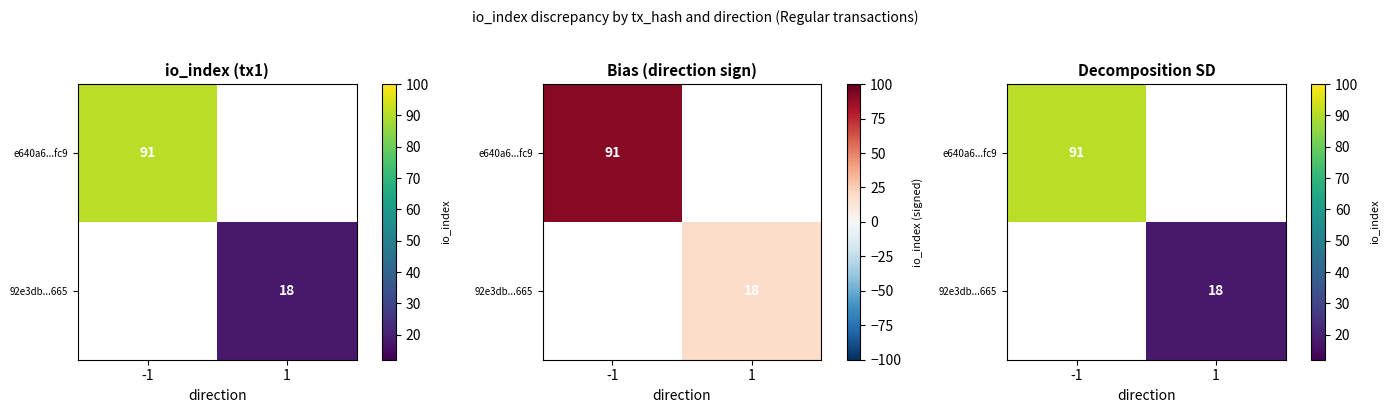

At how many categories does at least one series exceed 33?

1